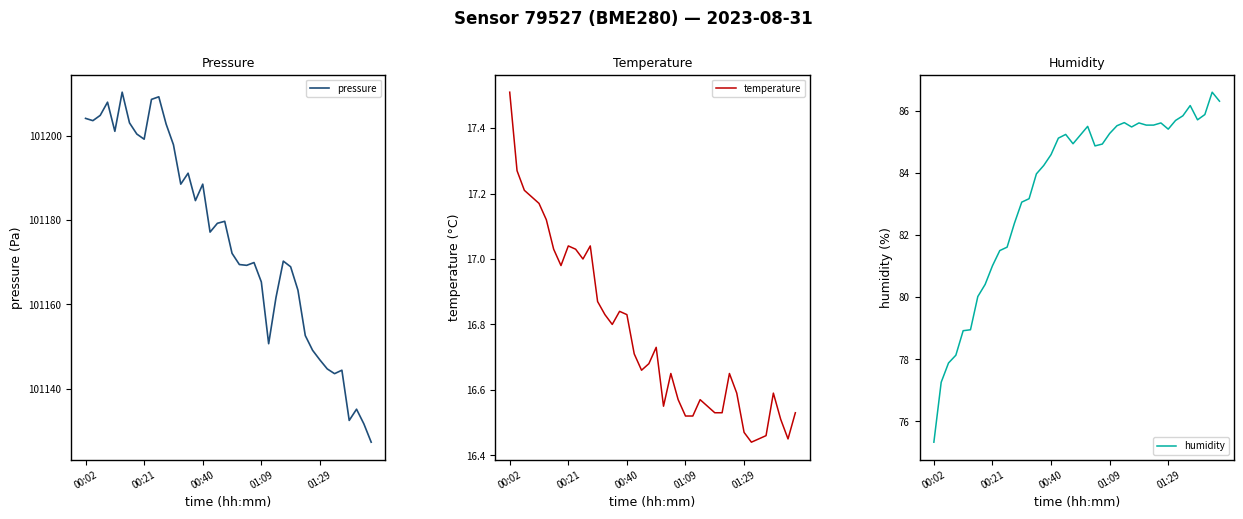

Which category has the highest value in the pressure series?

5